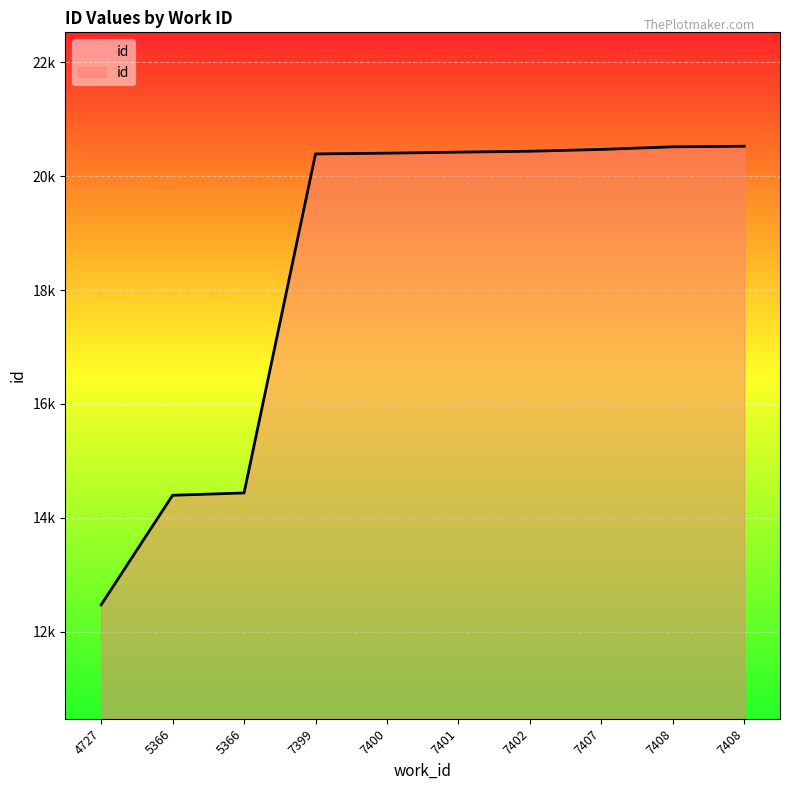

Reading left to right, extract all data points from this chart.

4727=12472	5366=14396	5366=14437	7399=20391	7400=20404	7401=20422	7402=20438	7407=20470	7408=20516	7408=20526